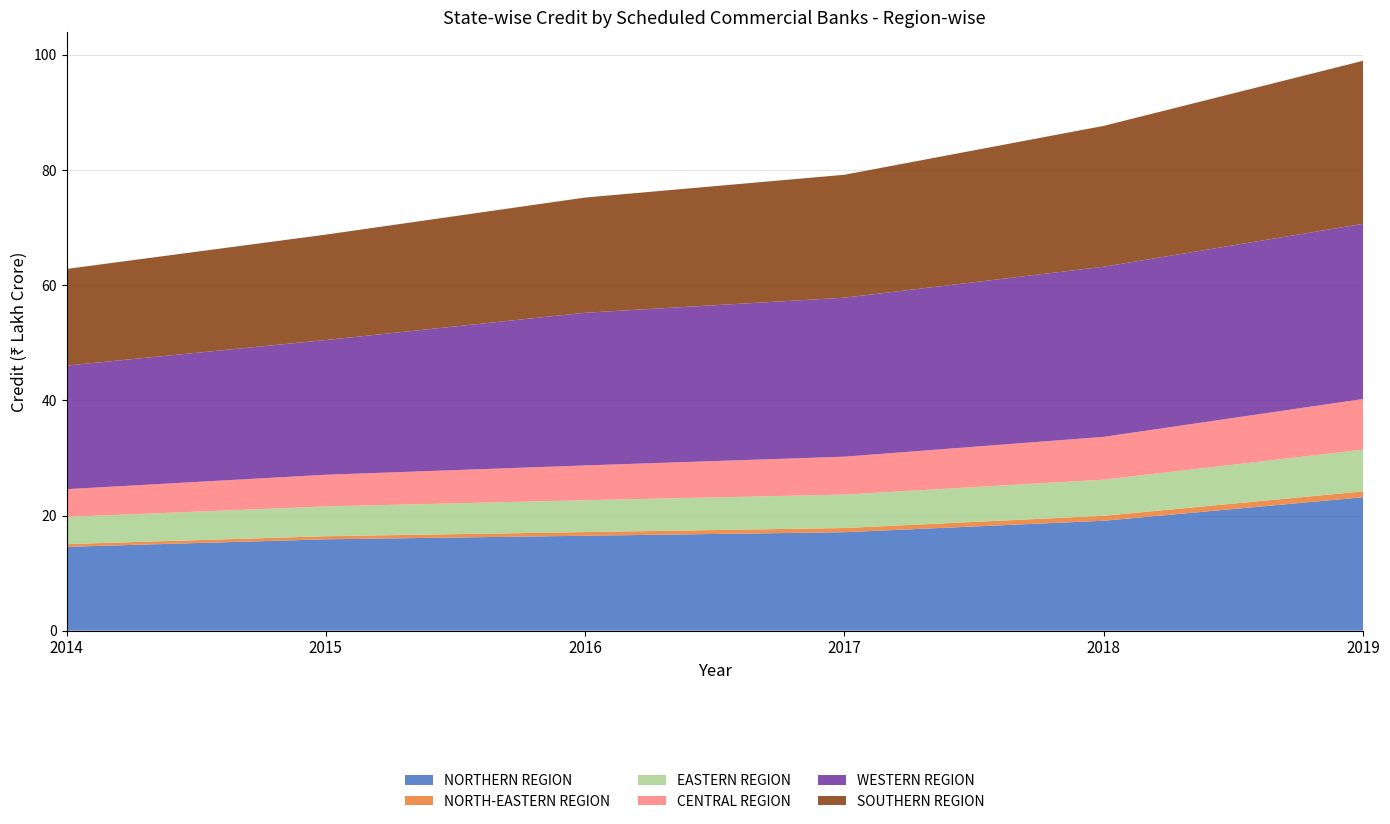

Reading right to left, what are all the values shown in this chart?

NORTHERN REGION: 2317060	1909200	1709770	1648800	1586800	1455800
NORTH-EASTERN REGION: 101913	85900	72823	63800	53600	47300
EASTERN REGION: 724666	628000	581186	552900	517300	472300
CENTRAL REGION: 879790	743100	657938	603900	550200	482100
WESTERN REGION: 3042067	2954400	2761369	2652100	2339900	2145500
SOUTHERN REGION: 2832099	2446400	2134782	2000900	1830700	1679000